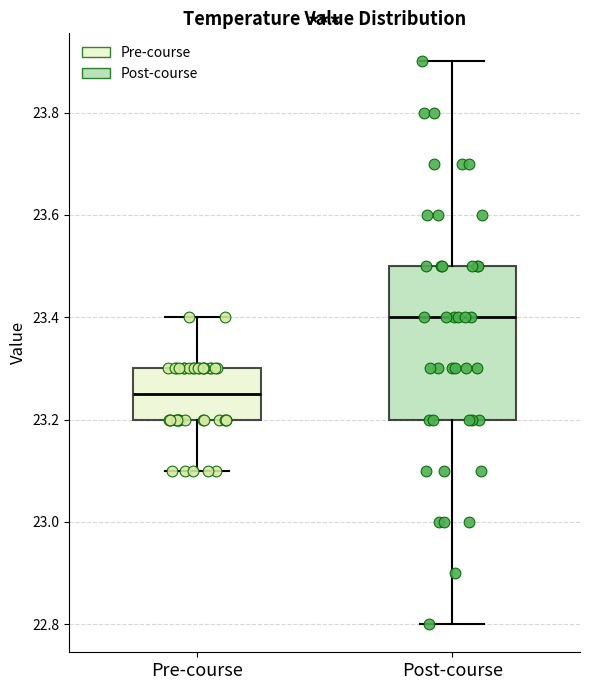

Reading left to right, transcribe this box plot: for each box, give where its median line is, the range the box spans, and where its two whiskers end, as read against the y-axis. The values are not printed on the chart, so give them approximately, as read against the axis.

Pre-course: median 23.26, box 23.20 to 23.30, whiskers 23.10 to 23.40
Post-course: median 23.40, box 23.20 to 23.50, whiskers 22.80 to 23.90